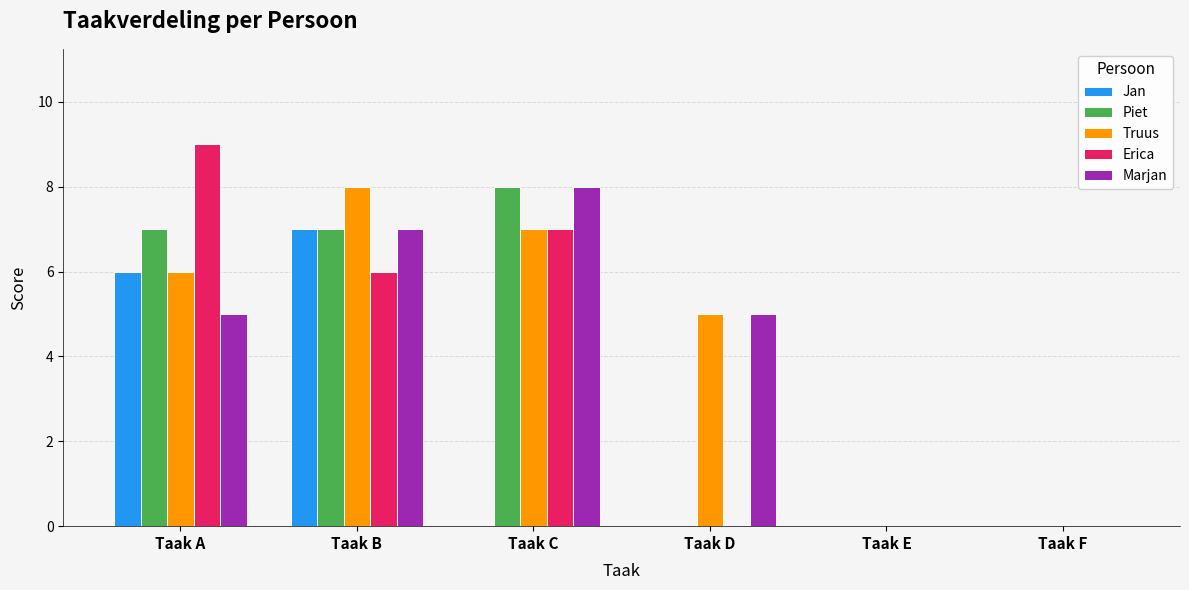

Count the Truus values in the range 0 to 7.

5